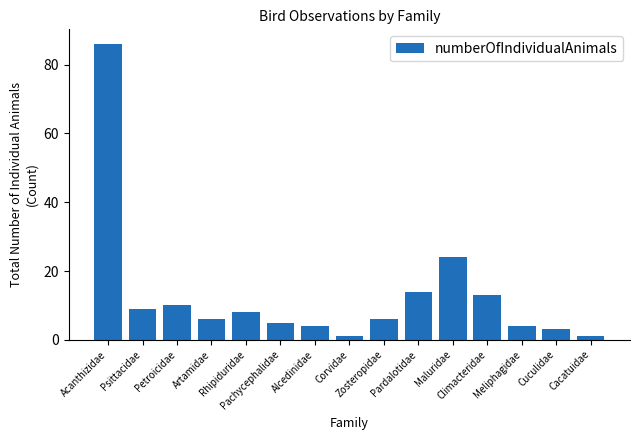

The chart shows a value of 14 at Pardalotidae. True or false?

True